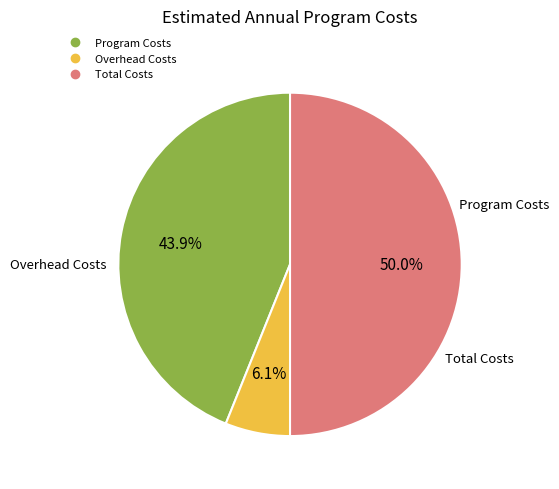

Combined, do Overhead Costs and Total Costs account for over 50%?

Yes